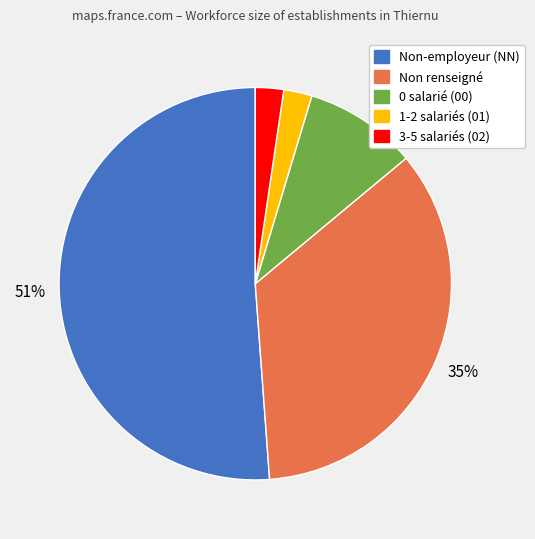

Does any single category account for the majority?

Yes